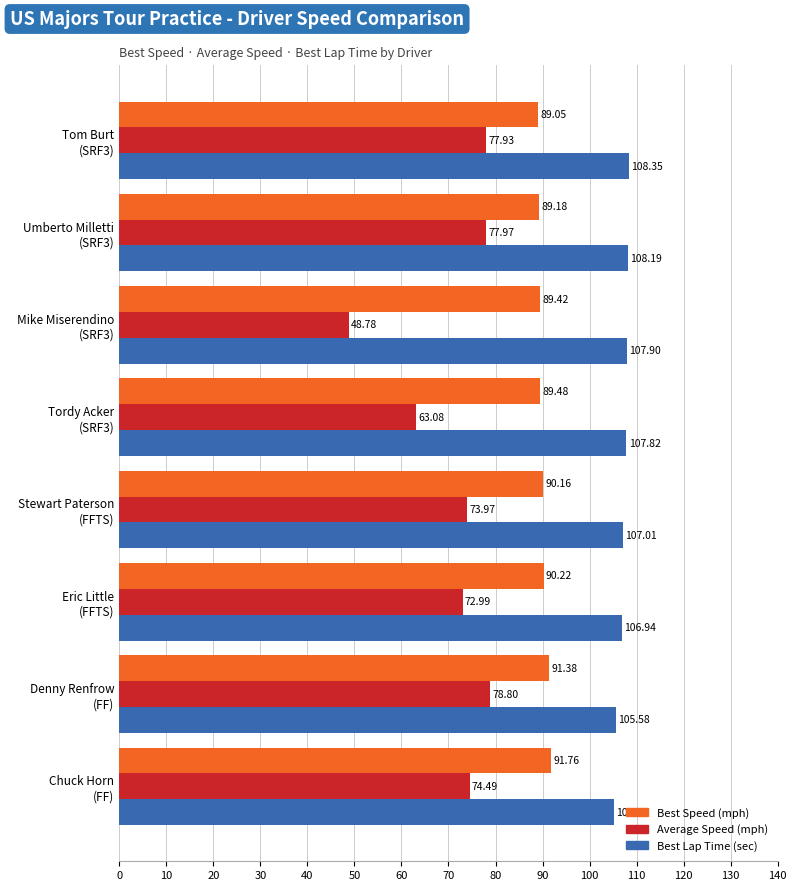

What is the sum of all Best Lap Time (sec) values?

856.9